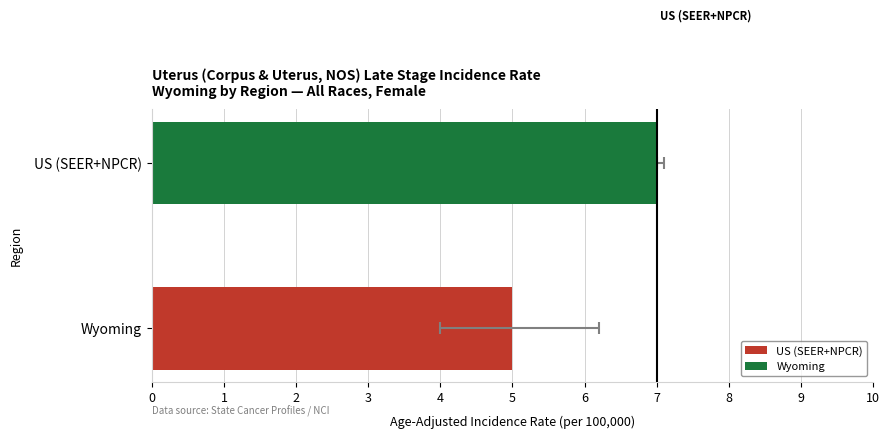

True or false: the data shows 5 at Wyoming.

True